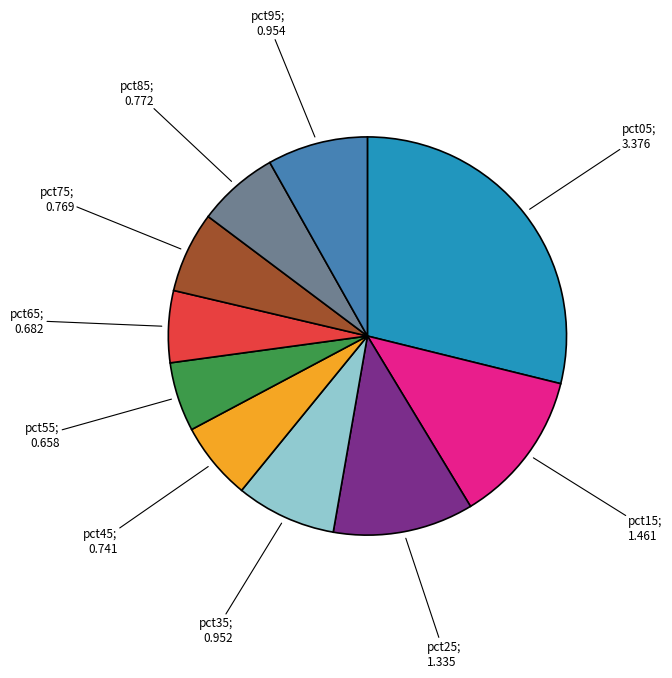

Is there any slice that represents more than half of the pie?

No